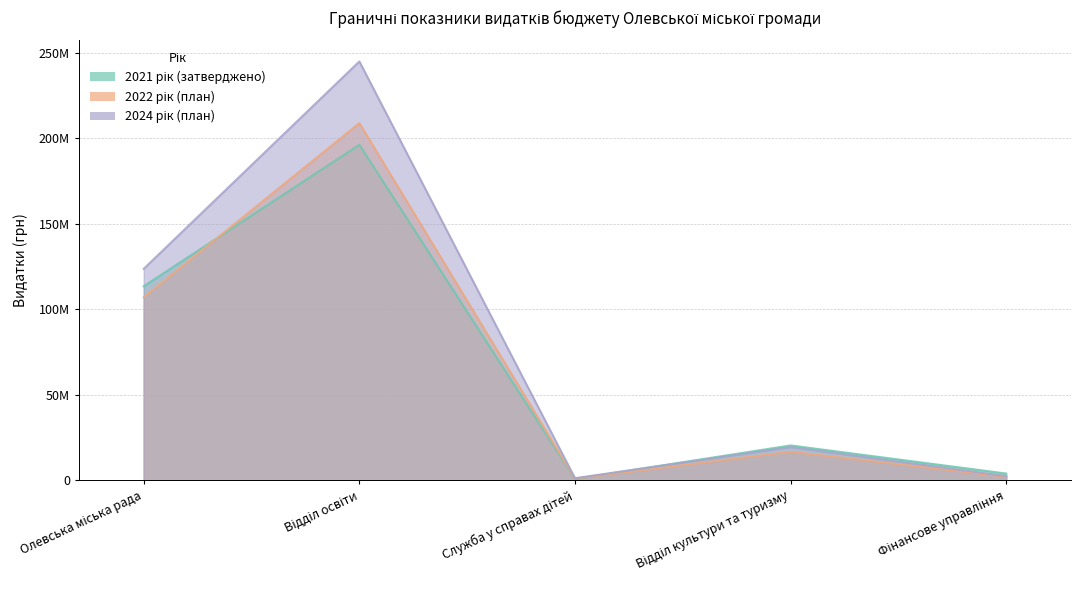

What is the label of the 3rd point from the right?

Служба у справах дітей